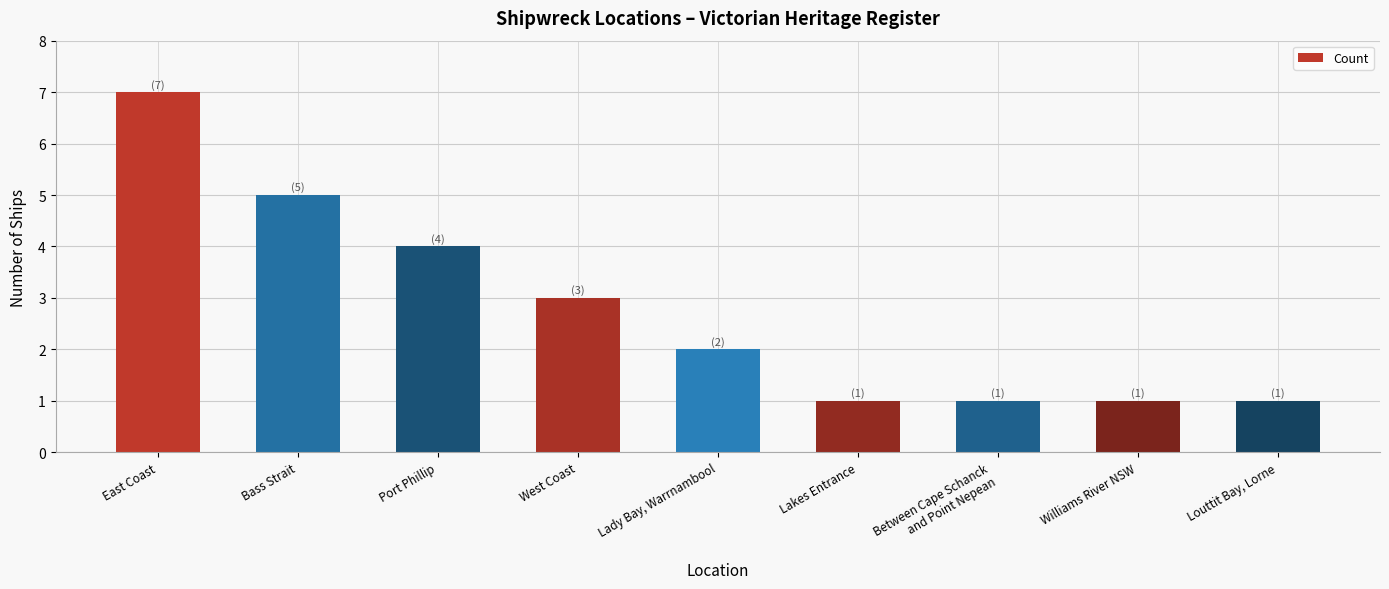

How many values are between 1 and 4?

7